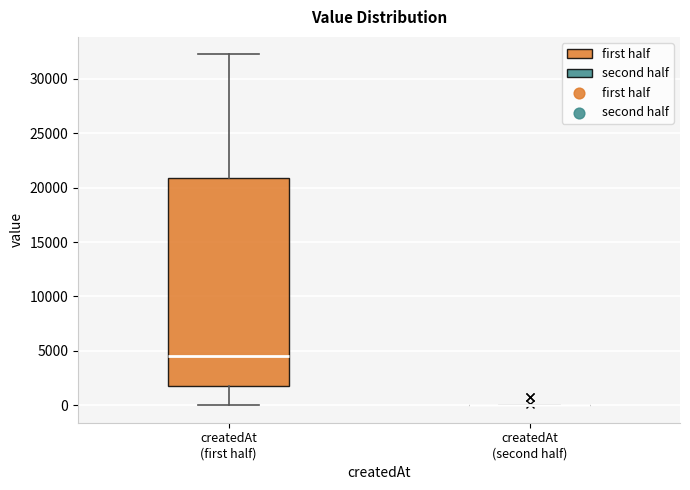

Reading left to right, read every box against the y-axis: the position of its median line, the range the box covers, and the ends of its whiskers. The values are not printed on the chart, so give them approximately, as read against the axis.

createdAt (first half): median 4500, box 2000 to 21000, whiskers 0 to 32500
createdAt (second half): box collapsed to a line at 0, whiskers 0 to 0